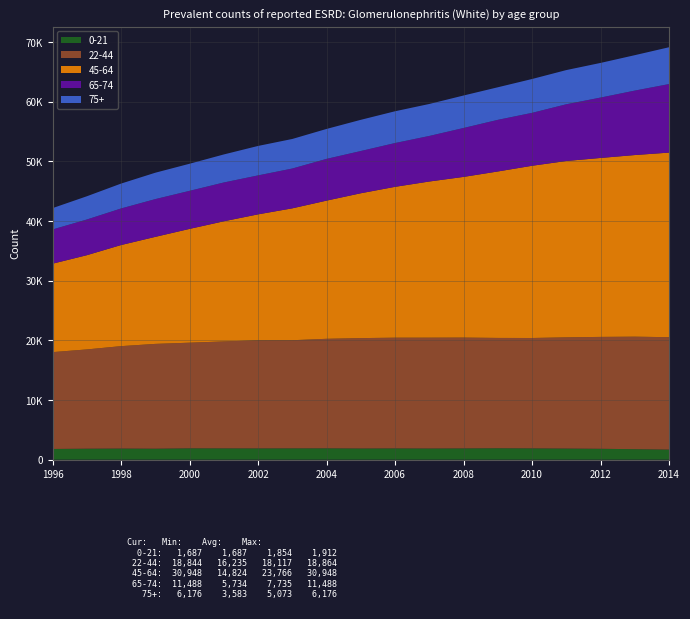

Reading left to right, what are all the values shown in this chart?

0-21: 1996=1793	1997=1837	1998=1861	1999=1836	2000=1898	2001=1890	2002=1884	2003=1892	2004=1898	2005=1871	2006=1885	2007=1870	2008=1885	2009=1912	2010=1891	2011=1861	2012=1821	2013=1755	2014=1687
22-44: 1996=16235	1997=16643	1998=17170	1999=17571	2000=17711	2001=17931	2002=18124	2003=18131	2004=18363	2005=18507	2006=18564	2007=18583	2008=18582	2009=18496	2010=18505	2011=18645	2012=18759	2013=18864	2014=18844
45-64: 1996=14824	1997=15796	1998=16948	1999=17944	2000=19078	2001=20142	2002=21117	2003=22111	2004=23165	2005=24285	2006=25290	2007=26179	2008=26937	2009=27906	2010=28876	2011=29566	2012=30001	2013=30450	2014=30948
65-74: 1996=5734	1997=5982	1998=6131	1999=6329	2000=6379	2001=6503	2002=6530	2003=6674	2004=6999	2005=7080	2006=7342	2007=7638	2008=8200	2009=8654	2010=8870	2011=9509	2012=10123	2013=10805	2014=11488
75+: 1996=3583	1997=3896	1998=4173	1999=4425	2000=4543	2001=4702	2002=4939	2003=4956	2004=5020	2005=5231	2006=5328	2007=5361	2008=5447	2009=5462	2010=5675	2011=5733	2012=5810	2013=5939	2014=6176